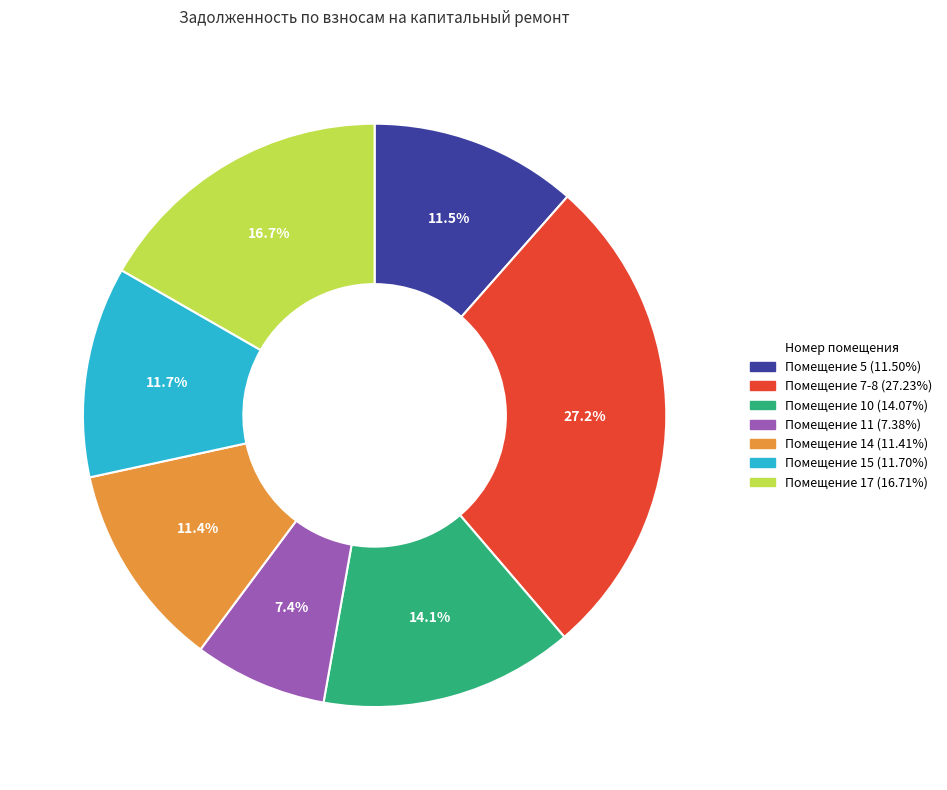

Does any single category account for the majority?

No